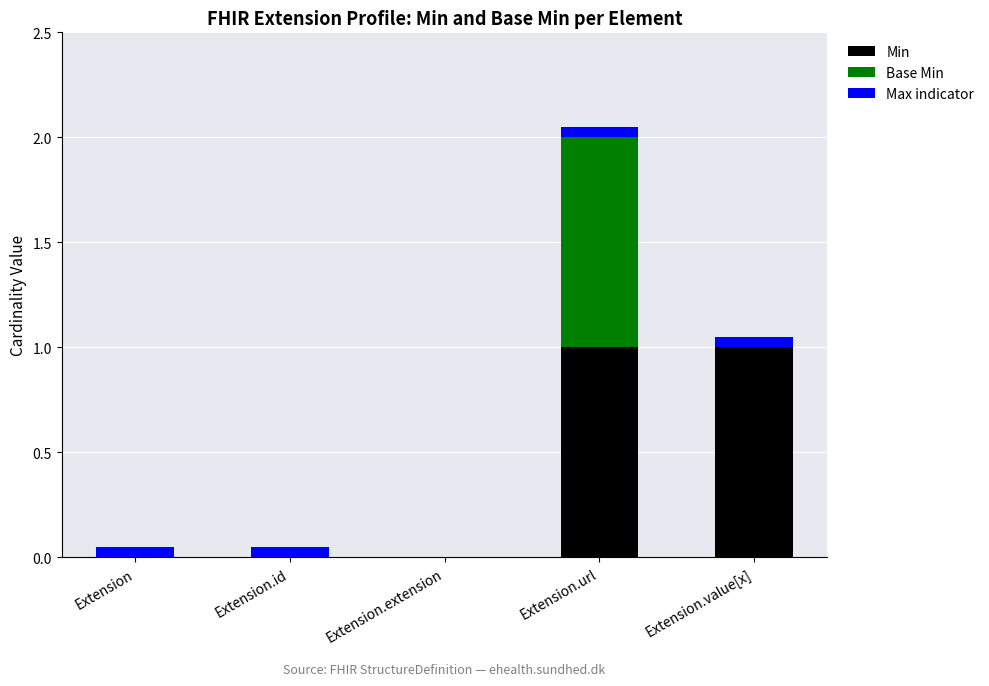

The Min series shows 0.6 at Extension.url. True or false?

False